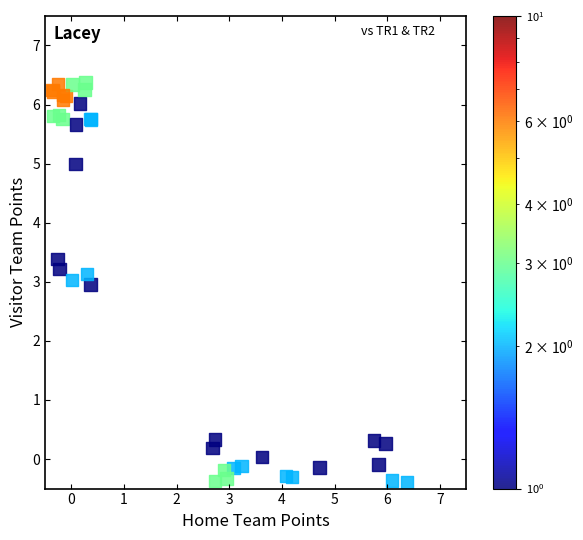

What Y value in the scatter plot is closest to 2?

3.0